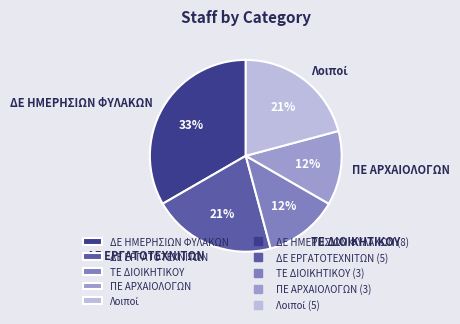

What is the largest slice in the pie chart?

ΔΕ ΗΜΕΡΗΣΙΩΝ ΦΥΛΑΚΩΝ